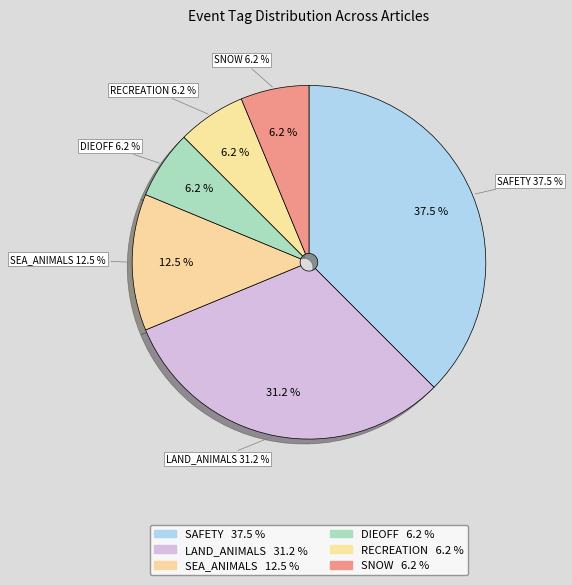

Which slice is the smallest?

SNOW